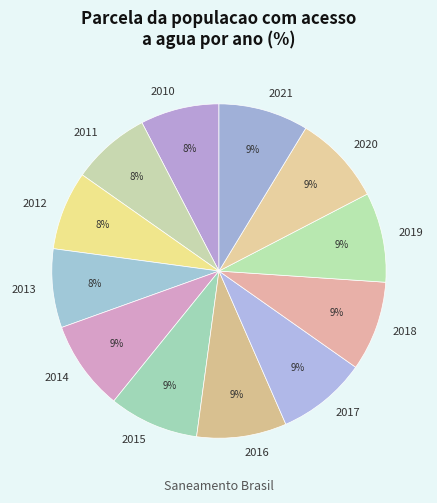

To the nearest percent, what portion does 2010 represent?

8%